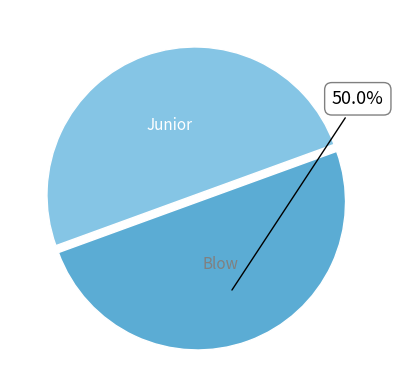

How many segments does this pie chart have?

2